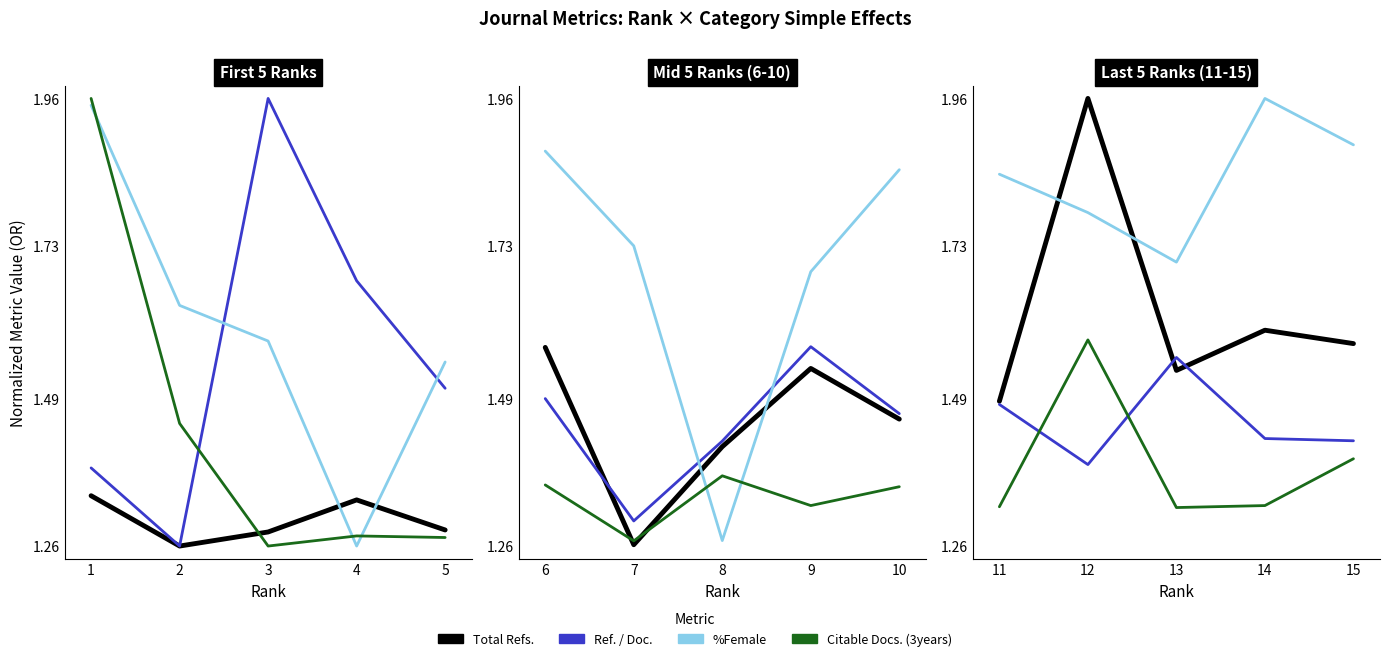

The value of Total Refs. at 13 is 1.0. True or false?

False